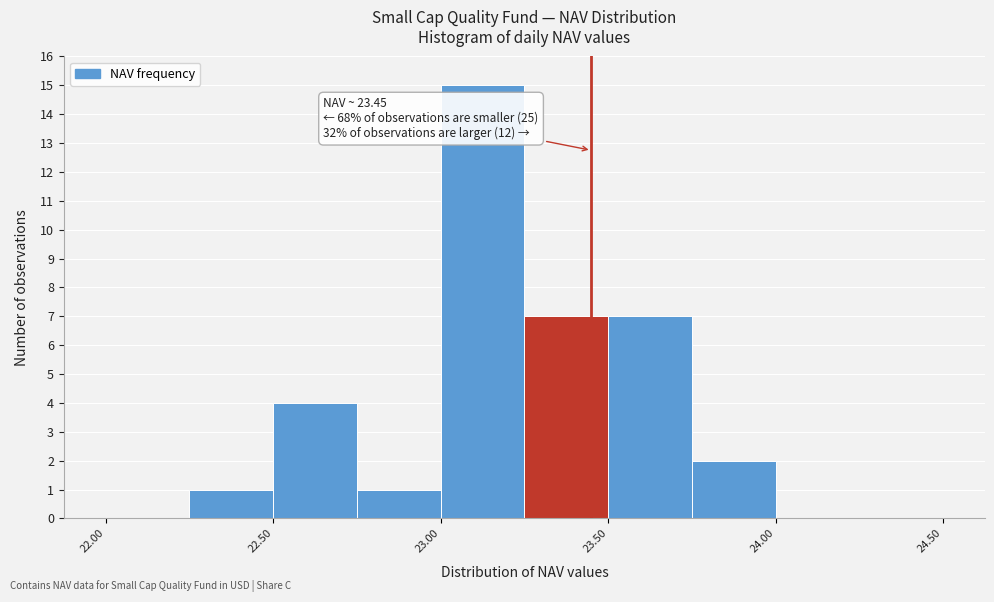

Over which range of the x-axis is the bar tallest?

23.00 to 23.25